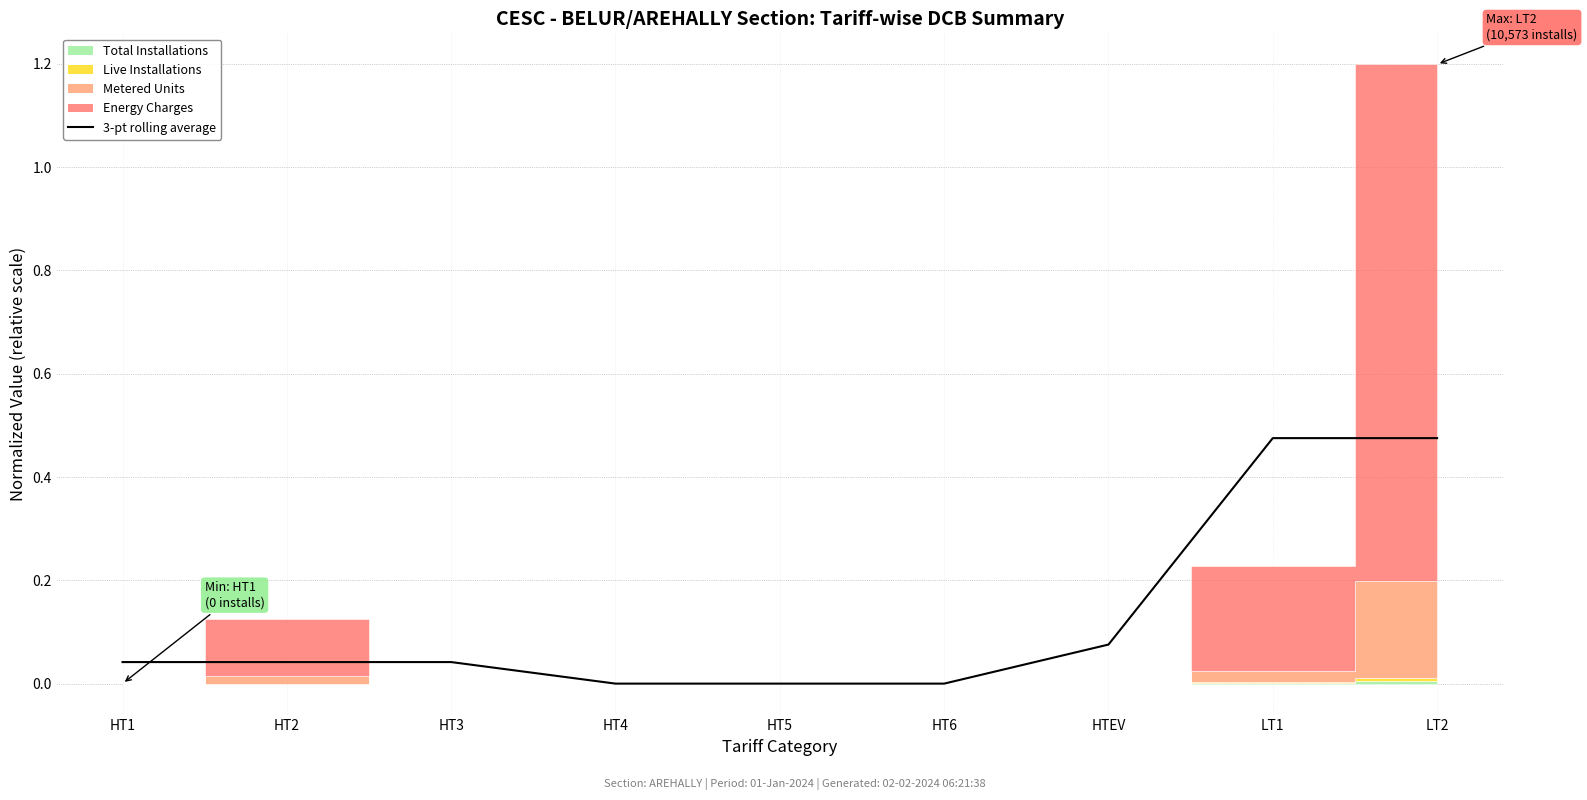

True or false: the data shows 0.5 at LT2.

True